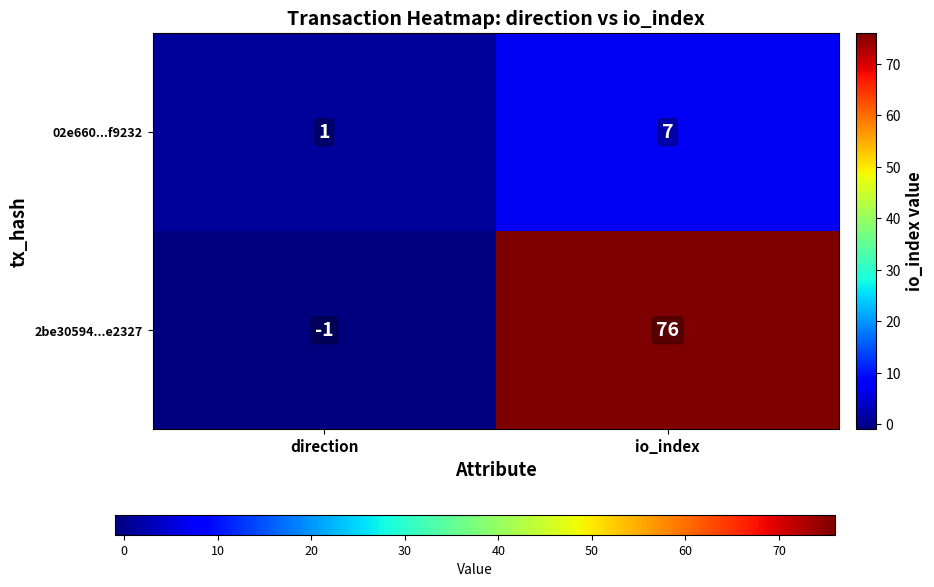

What is the difference between the highest and lowest values at io_index?

69